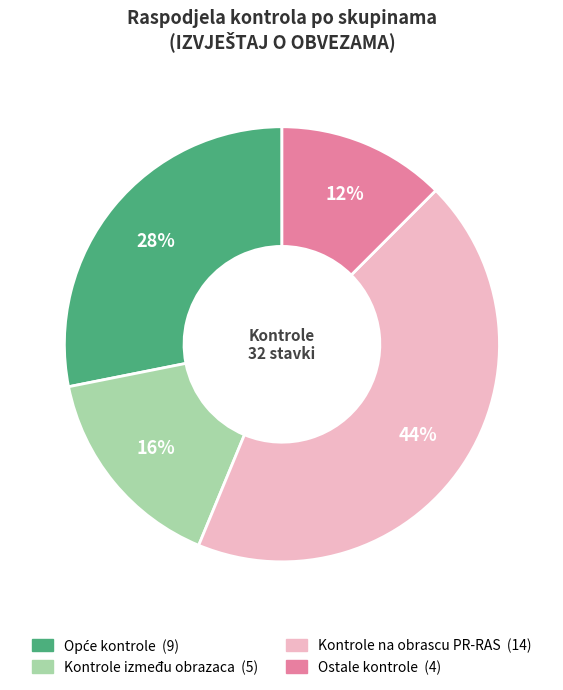

Does any single category account for the majority?

No